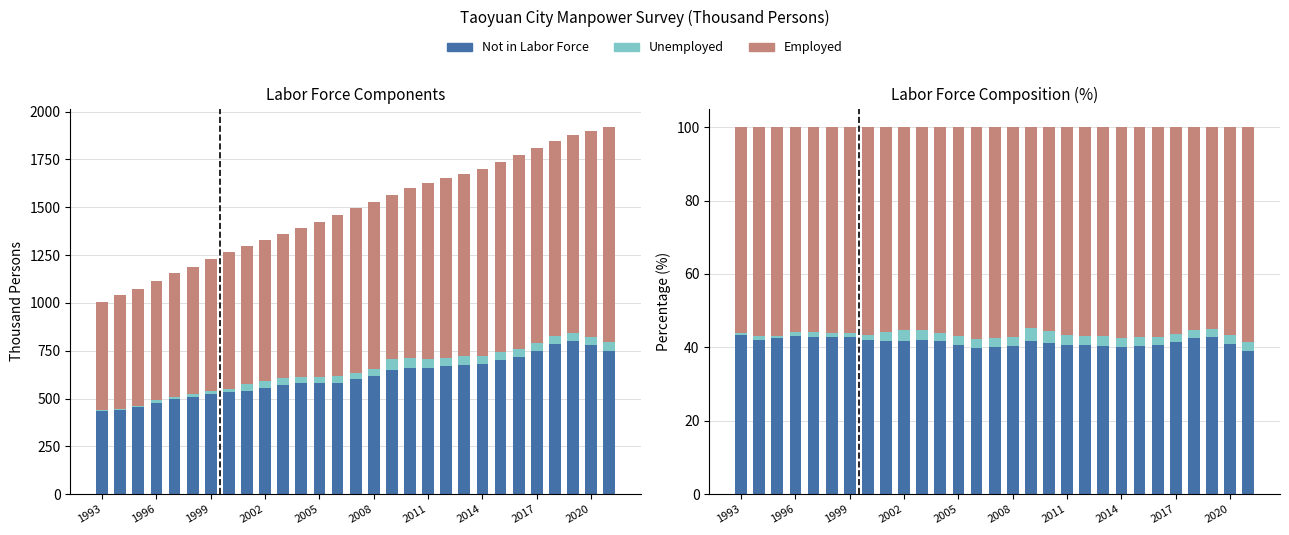

What is the sum of all Not in Labor Force values?

1201.8